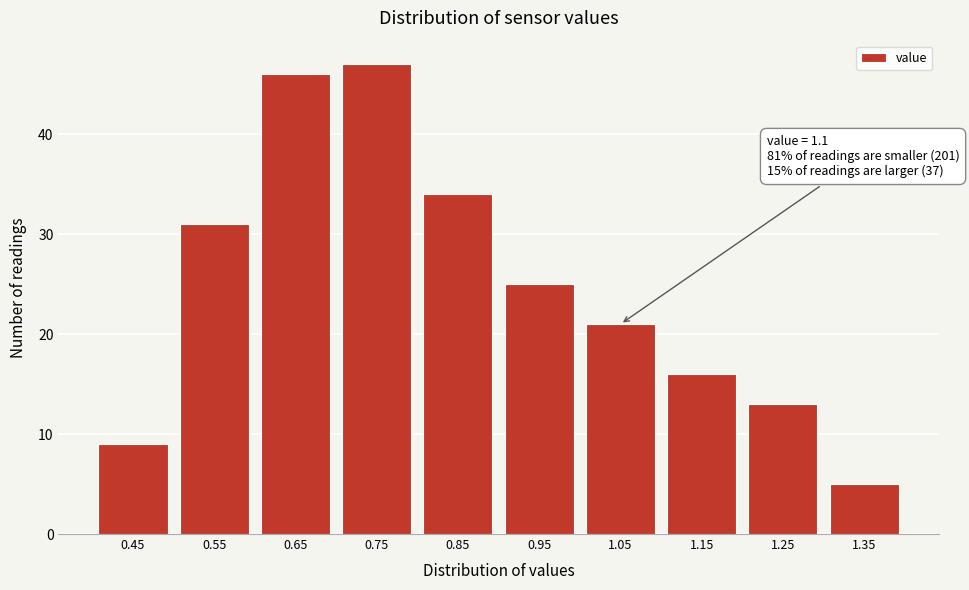

Reading left to right, what are all the values shown in this chart?

0.45=9	0.55=31	0.65=46	0.75=47	0.85=34	0.95=25	1.05=21	1.15=16	1.25=13	1.35=5